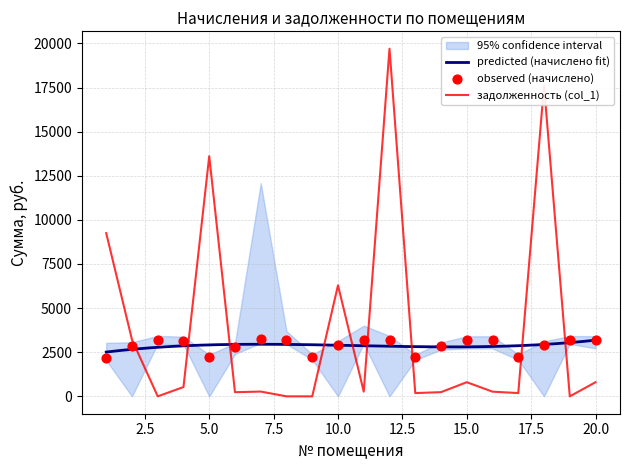

Which series contains the highest Y value?

задолженность (col_1)